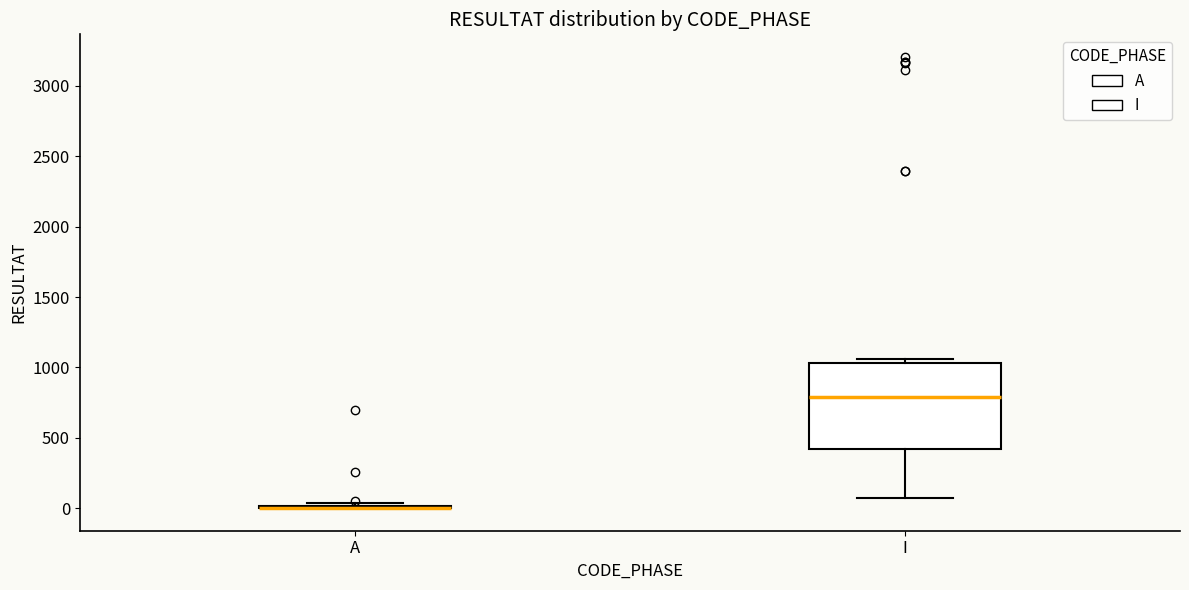

Reading left to right, read every box against the y-axis: the position of its median line, the range the box covers, and the ends of its whiskers. The values are not printed on the chart, so give them approximately, as read against the axis.

A: box collapsed to a line at 0, whiskers 0 to 50
I: median 800, box 400 to 1050, whiskers 50 to 1050 (just above the box's upper edge)